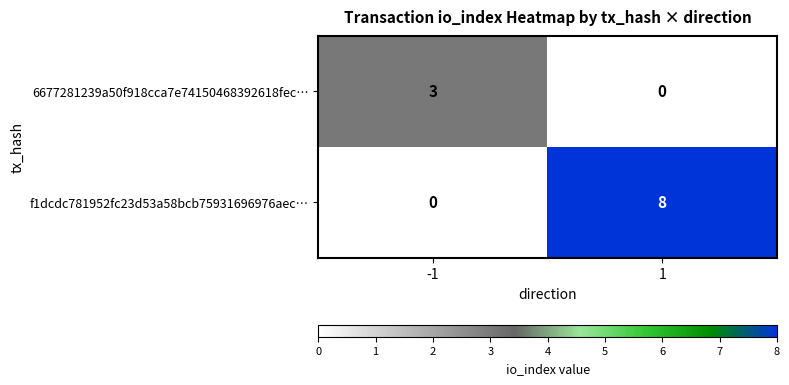

The value of 6677281239a50f918cca7e74150468392618fec… at -1 is 3. True or false?

True